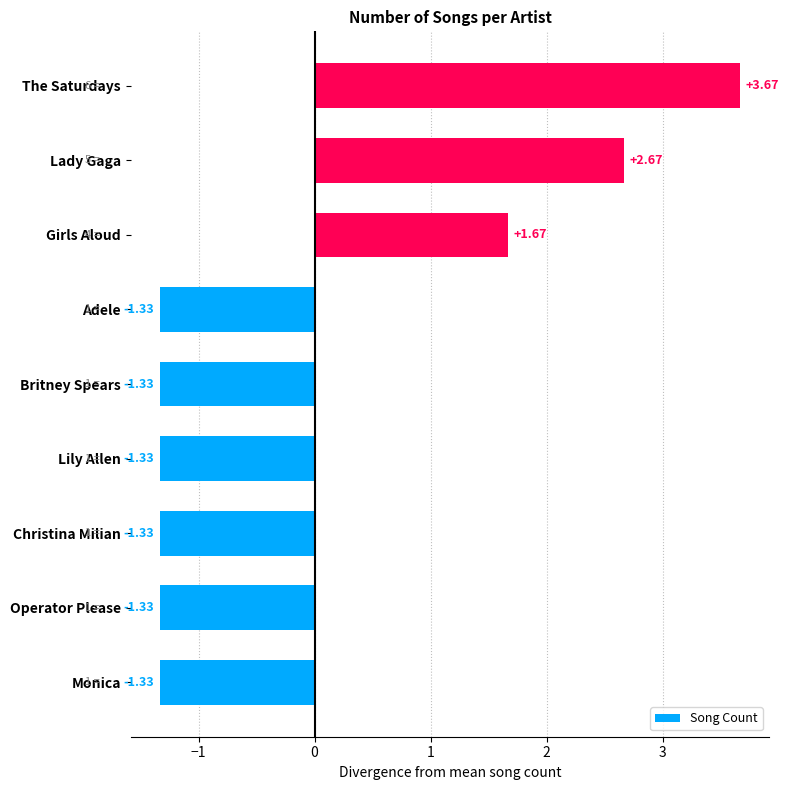

At which category does the chart reach its peak across all series?

The Saturdays